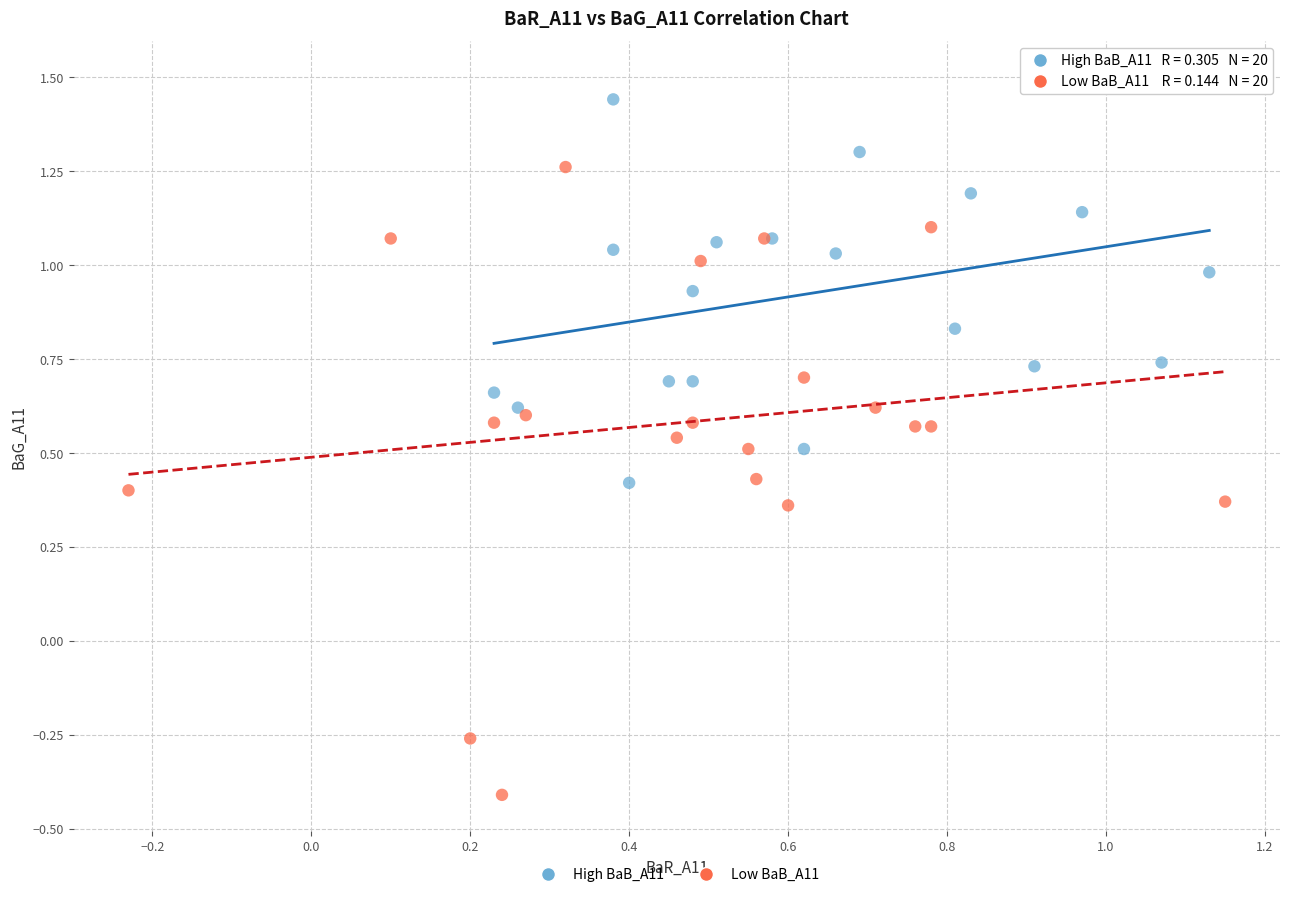

Which series contains the lowest Y value?

Low BaB_A11